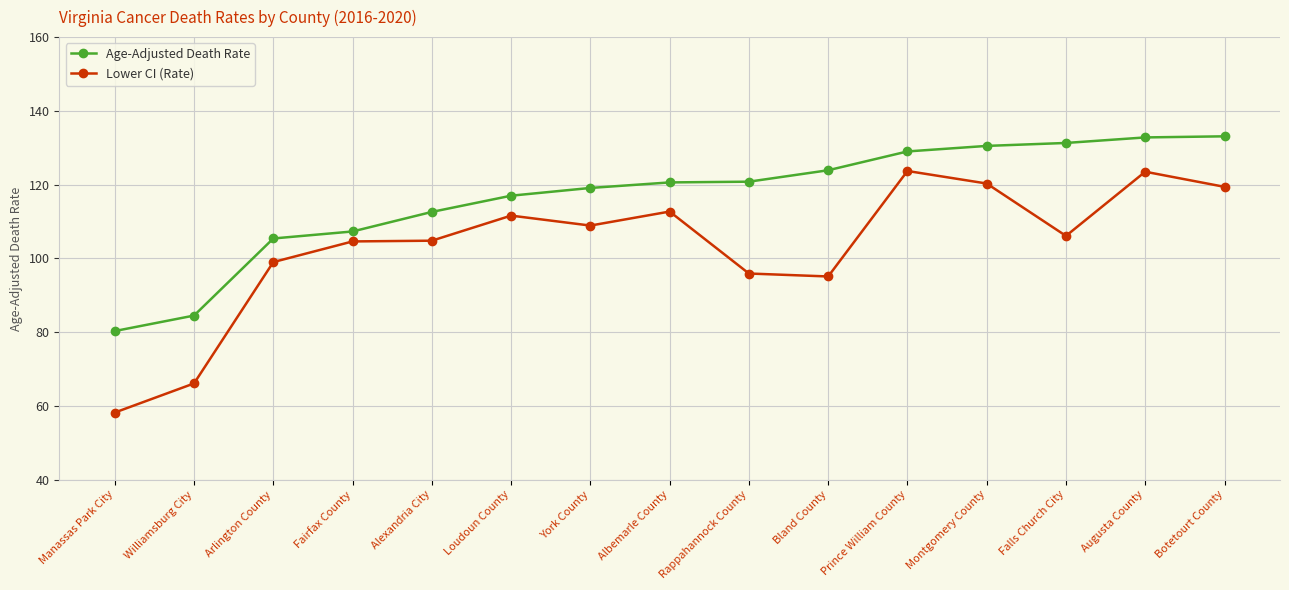

How many lines are shown in the chart?

2